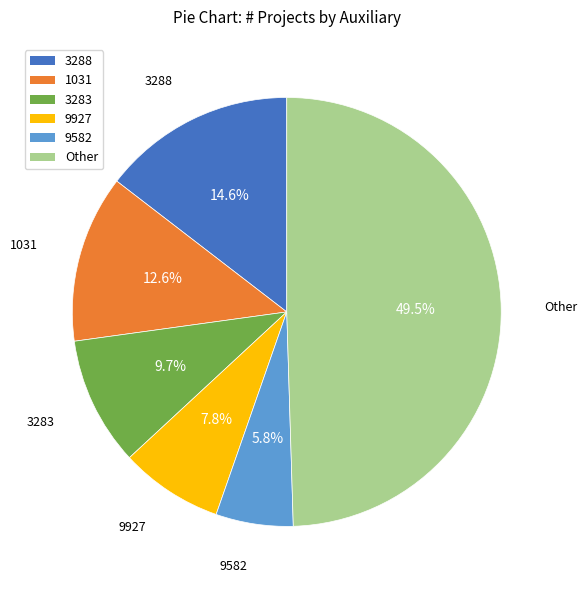

Does 3283 represent more than half of the total?

No